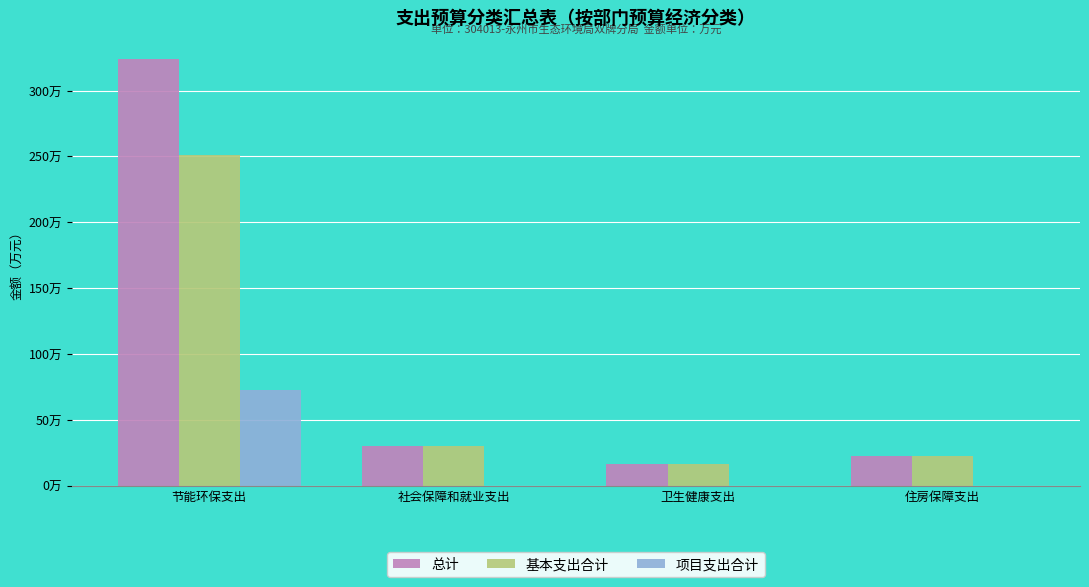

What are all the series names shown in the legend?

总计, 基本支出合计, 项目支出合计